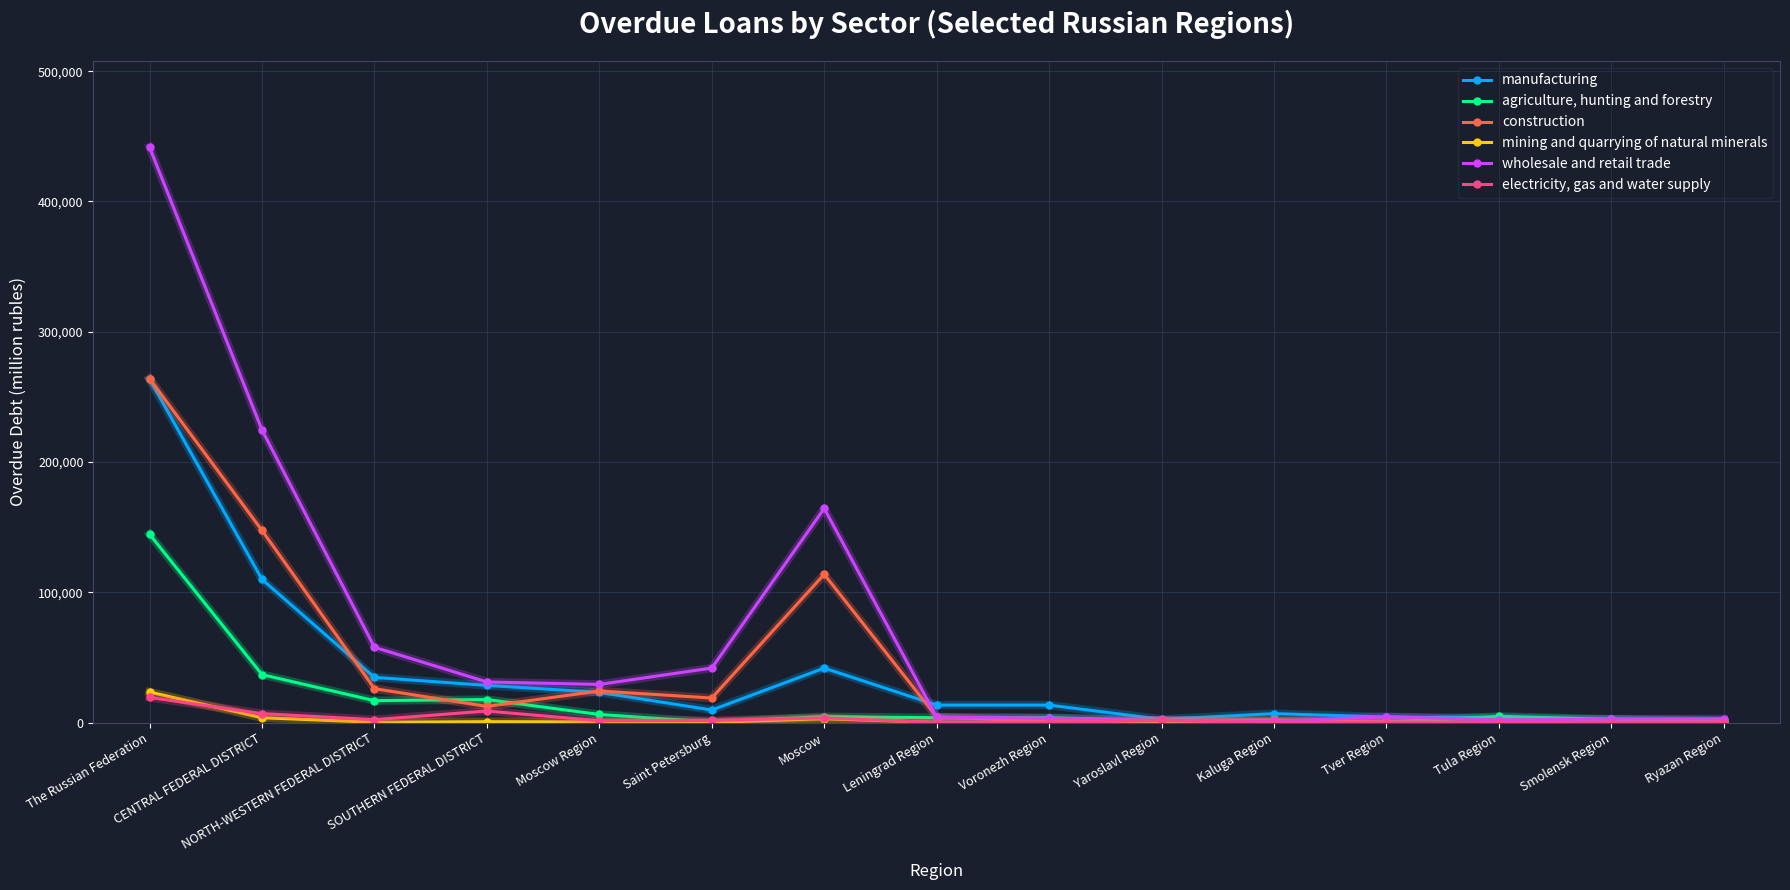

Which series has the largest range (max minus min)?

wholesale and retail trade